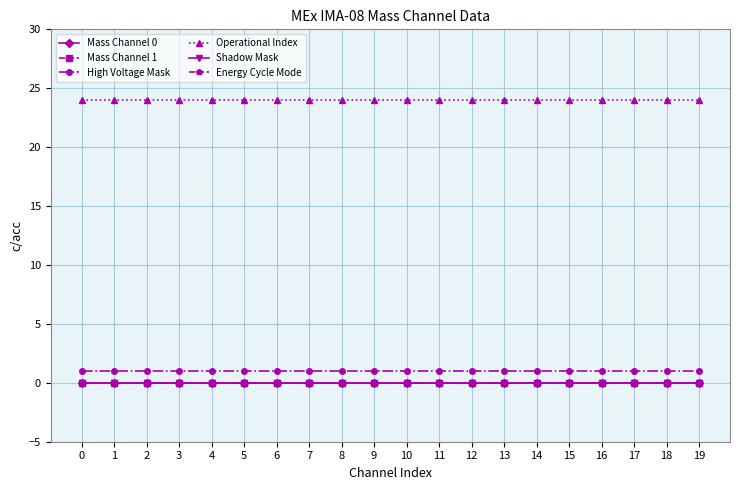

Is this an area chart (filled region under the line)?

No